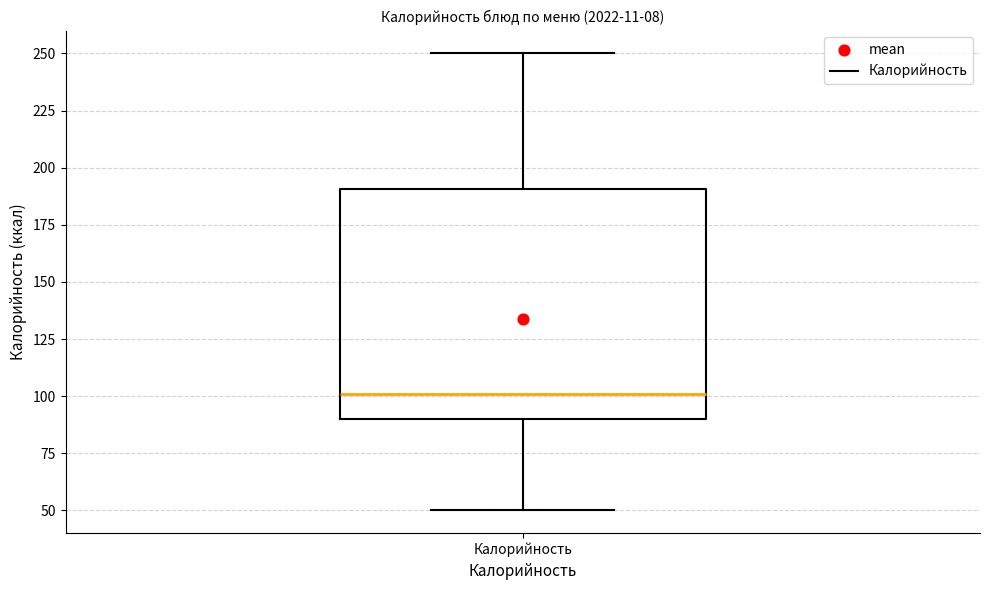

Transcribe this box plot: give where the median line is, the range the box spans, and where the two whiskers end, as read against the y-axis. The values are not printed on the chart, so give them approximately, as read against the axis.

median 100, box 90 to 190, whiskers 50 to 250